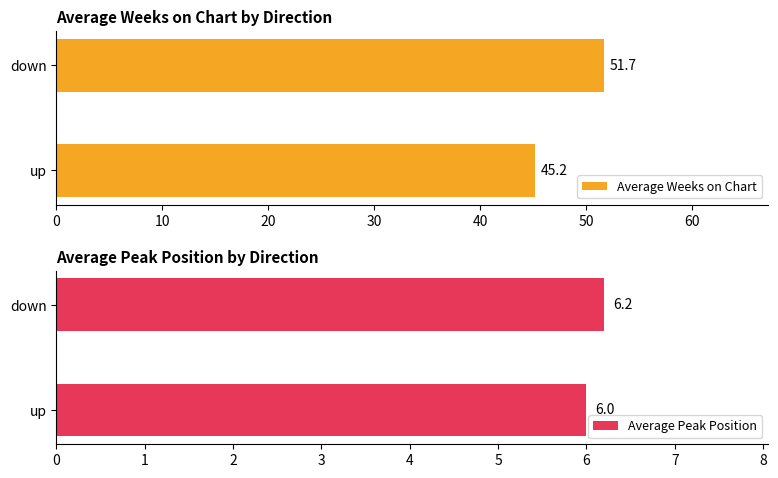

Rank the categories by Average Weeks on Chart value from lowest to highest.

up, down